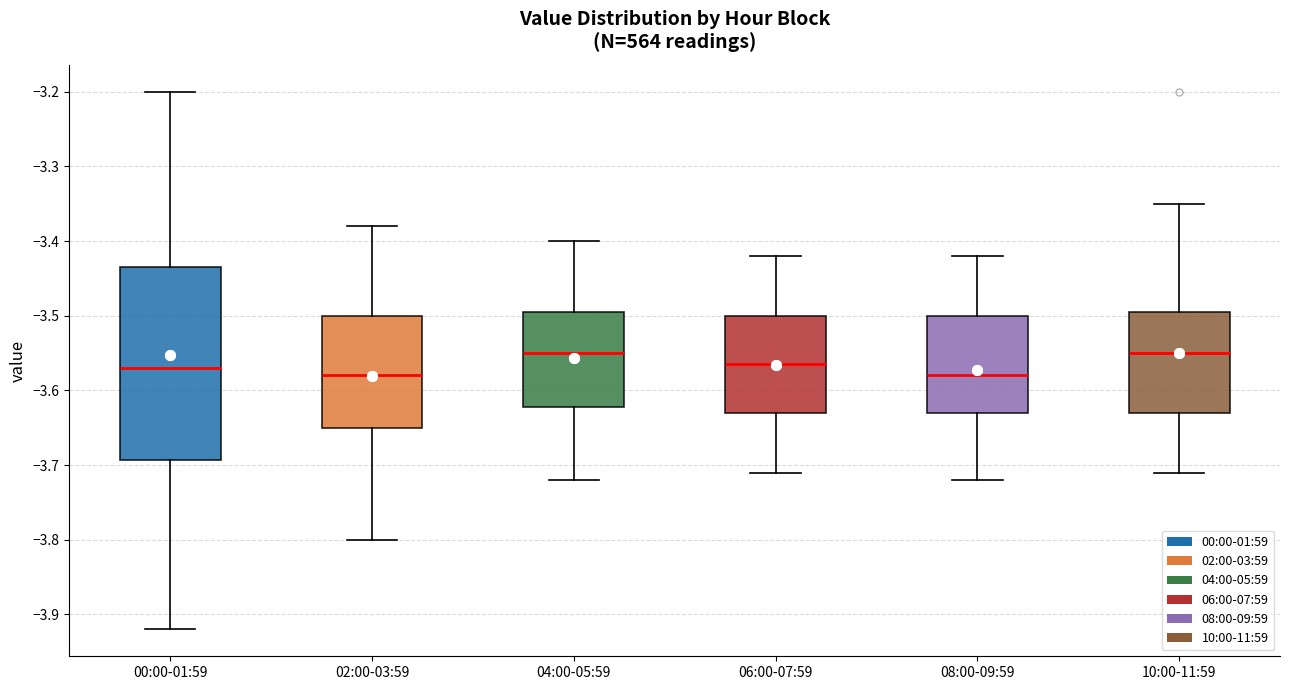

Where does the upper whisker of the box for 10:00-11:59 end on the y-axis? The values are not printed on the chart, so give them approximately, as read against the axis.

-3.35